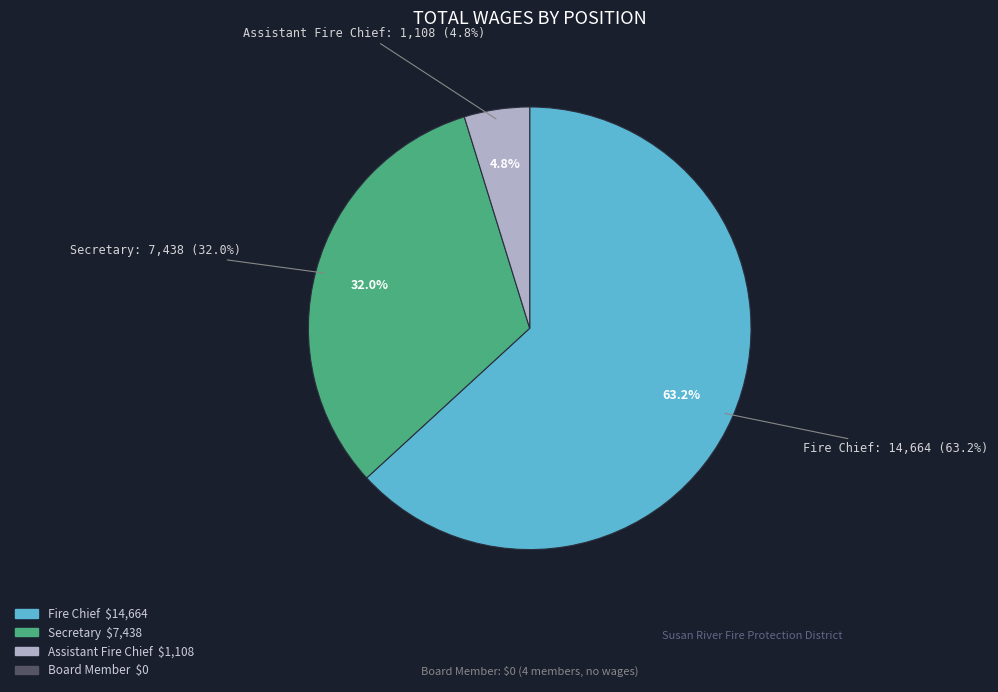

Which category has the biggest portion of the pie?

Fire Chief